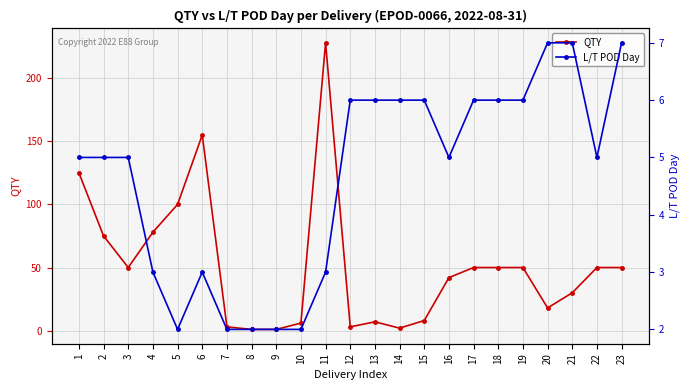

How many values in the L/T POD Day series are below 5?

8